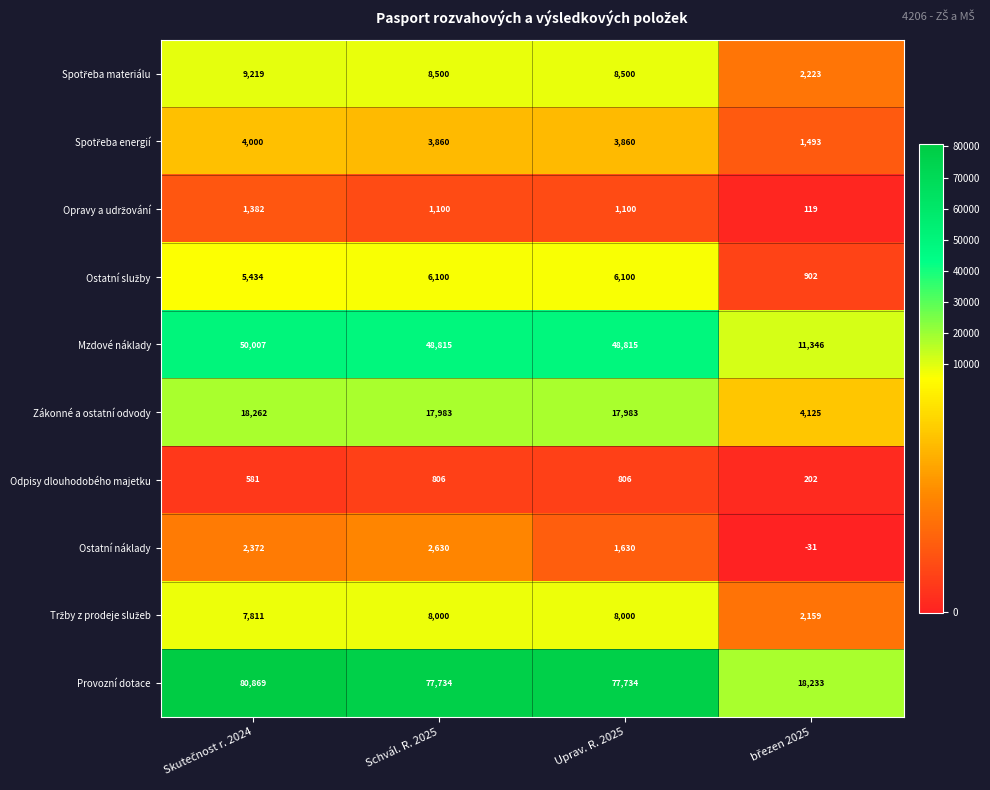

What is the sum of all Ostatní náklady values?

6601